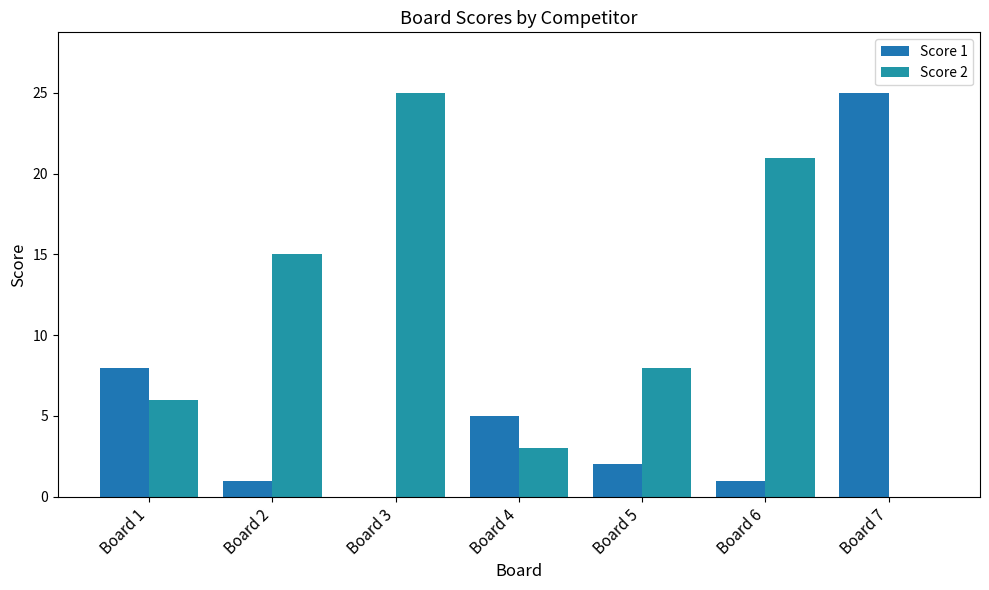

Reading left to right, what are all the values shown in this chart?

Score 1: 8	1	0	5	2	1	25
Score 2: 6	15	25	3	8	21	0